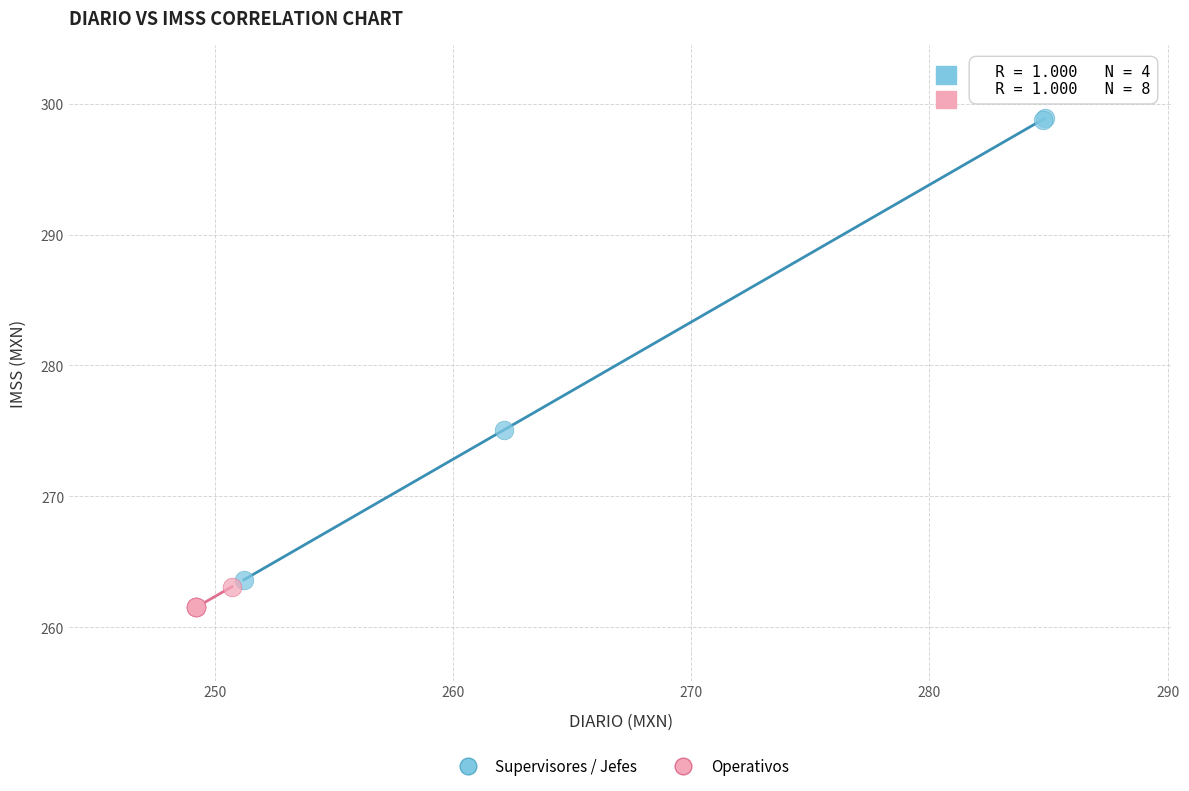

Which series has the largest Y range (max minus min)?

Supervisores / Jefes